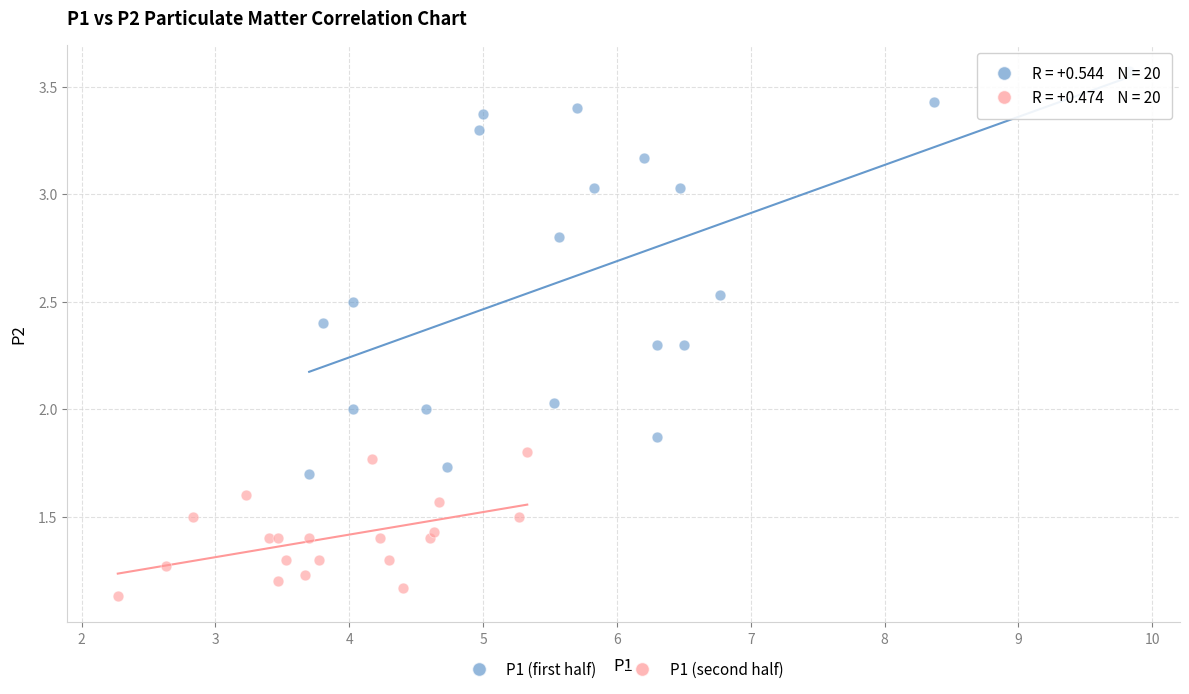

Which series contains the lowest Y value?

P1 (second half)